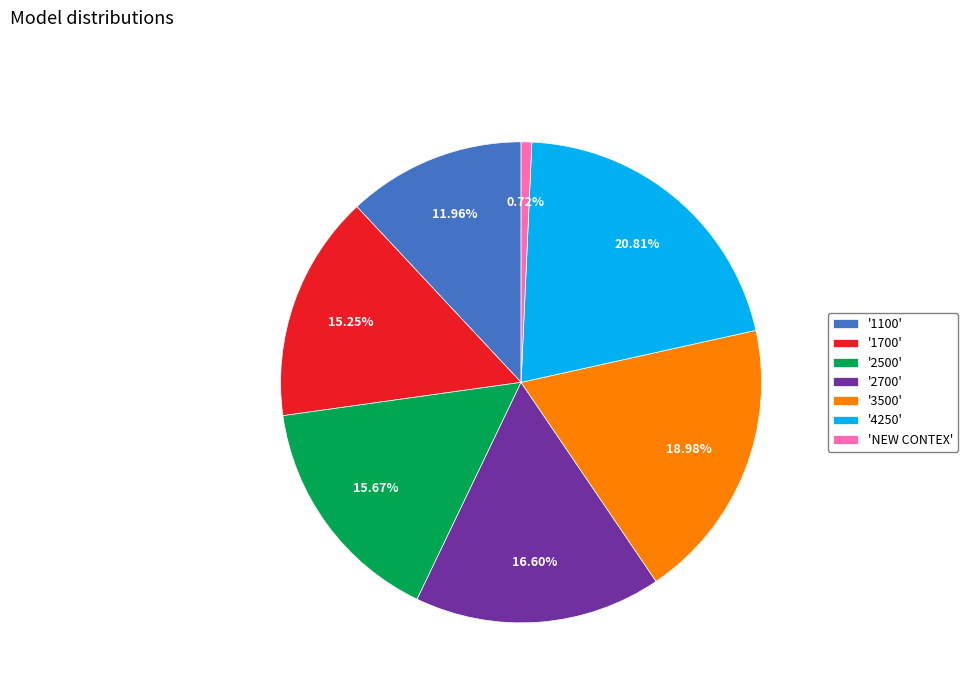

Do '3500' and '2500' together represent more than half of the pie?

No